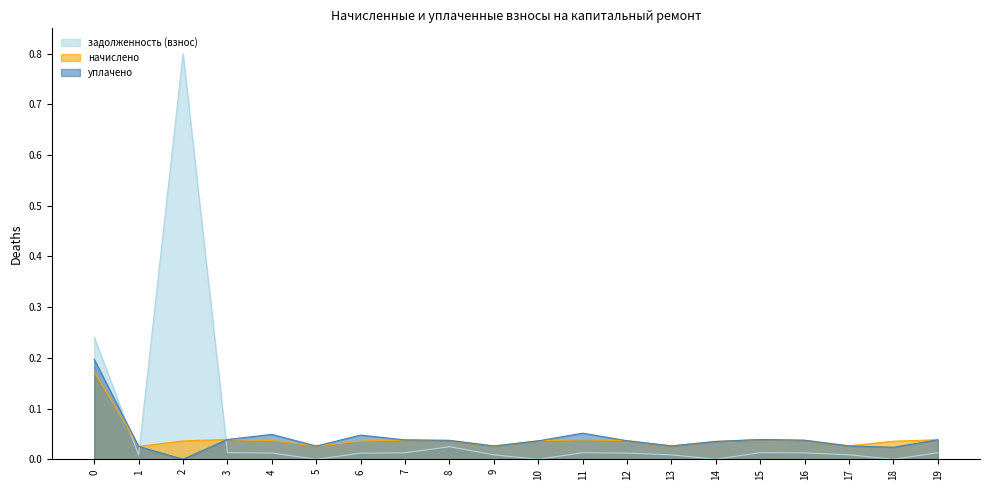

Reading left to right, what are all the values shown in this chart?

задолженность (взнос): 0=0.2	1=0.0	2=0.8	3=0.0	4=0.0	5=0.0	6=0.0	7=0.0	8=0.0	9=0.0	10=0.0	11=0.0	12=0.0	13=0.0	14=0.0	15=0.0	16=0.0	17=0.0	18=0.0	19=0.0
начислено: 0=0.2	1=0.0	2=0.0	3=0.0	4=0.0	5=0.0	6=0.0	7=0.0	8=0.0	9=0.0	10=0.0	11=0.0	12=0.0	13=0.0	14=0.0	15=0.0	16=0.0	17=0.0	18=0.0	19=0.0
уплачено: 0=0.2	1=0.0	2=0.0	3=0.0	4=0.0	5=0.0	6=0.0	7=0.0	8=0.0	9=0.0	10=0.0	11=0.1	12=0.0	13=0.0	14=0.0	15=0.0	16=0.0	17=0.0	18=0.0	19=0.0